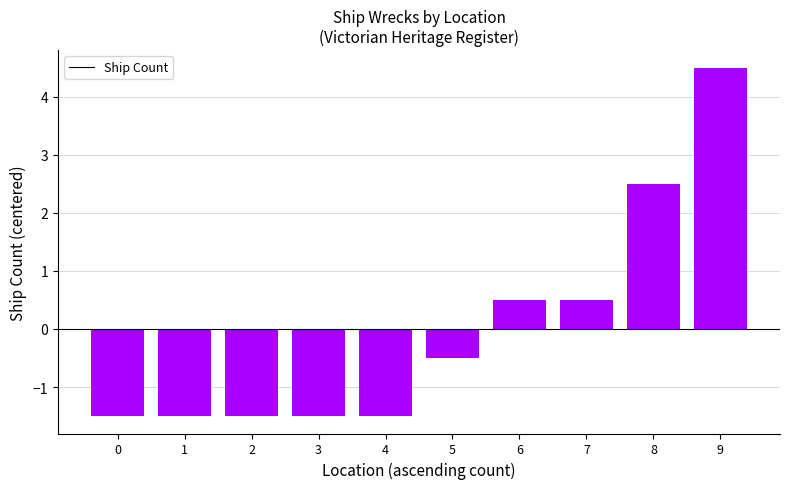

What is the sum of the values at 8 and 2?

1.0